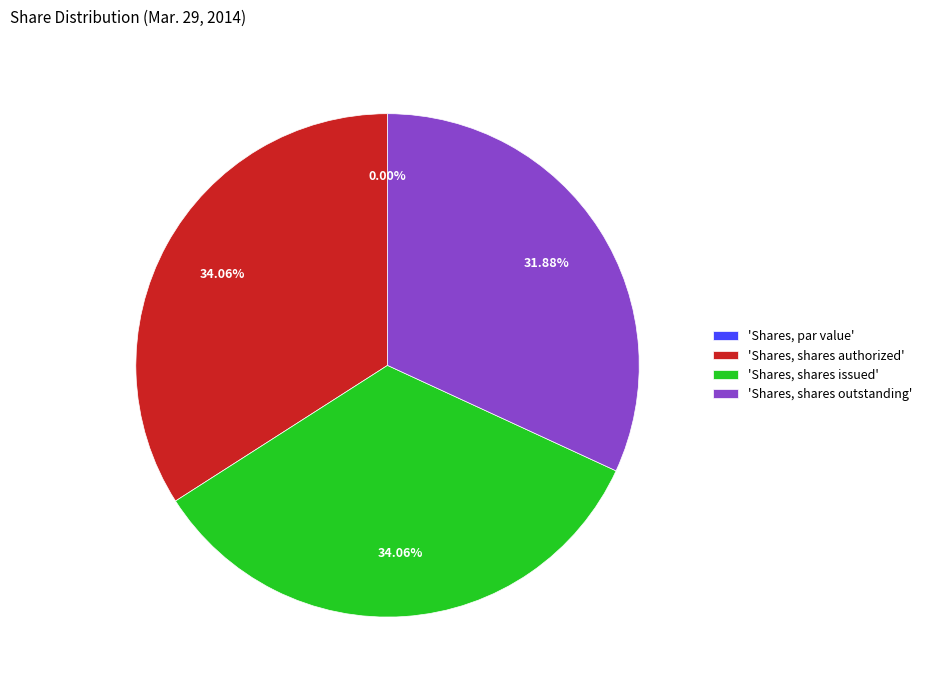

To the nearest percent, what is the average slice percentage?

25%